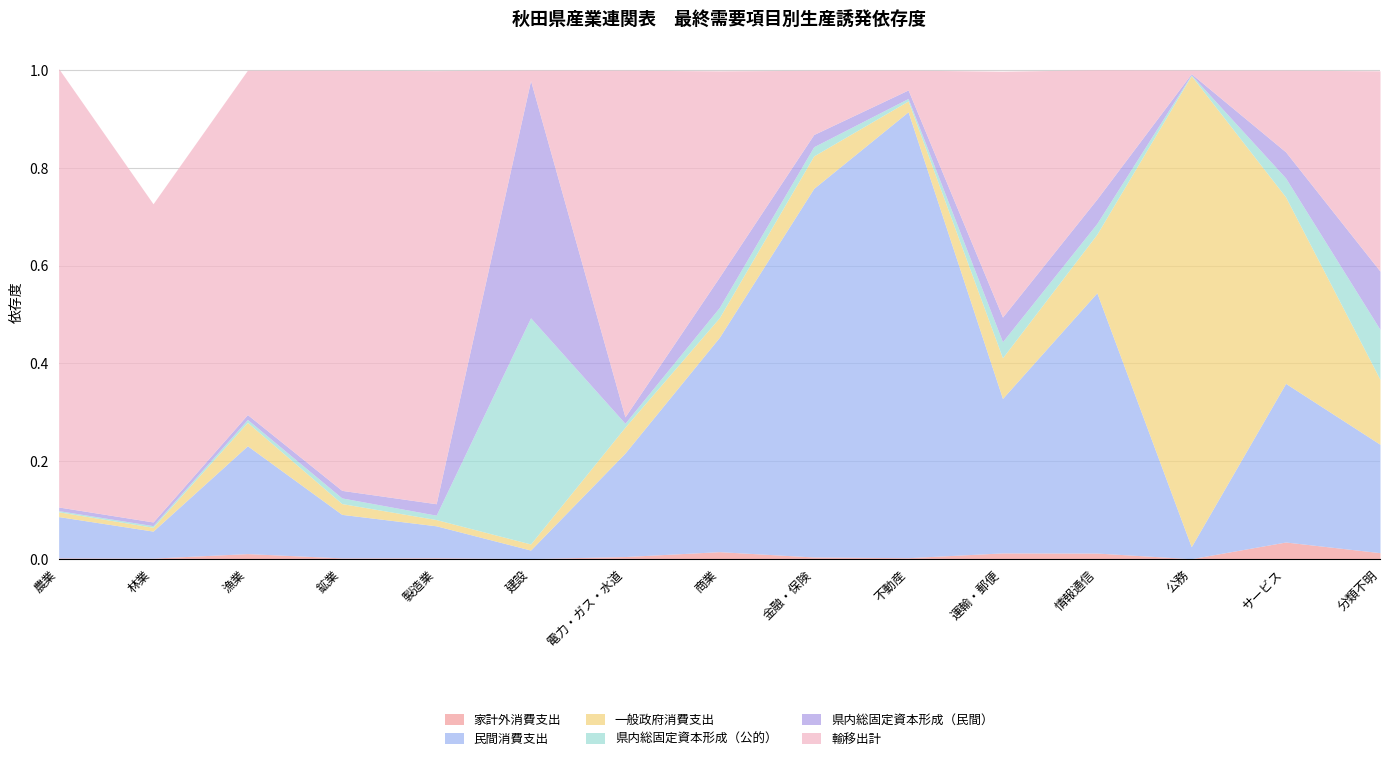

Reading right to left, extract all data points from this chart.

家計外消費支出: 0.0	0.0	0.0	0.0	0.0	0.0	0.0	0.0	0.0	0.0	0.0	0.0	0.0	0.0	0.0
民間消費支出: 0.2	0.3	0.0	0.5	0.3	0.9	0.8	0.4	0.2	0.0	0.1	0.1	0.2	0.1	0.1
一般政府消費支出: 0.1	0.4	1.0	0.1	0.1	0.0	0.1	0.0	0.1	0.0	0.0	0.0	0.0	0.0	0.0
県内総固定資本形成（公的）: 0.1	0.0	0.0	0.0	0.0	0.0	0.0	0.0	0.0	0.5	0.0	0.0	0.0	0.0	0.0
県内総固定資本形成（民間）: 0.1	0.1	0.0	0.0	0.1	0.0	0.0	0.1	0.0	0.5	0.0	0.0	0.0	0.0	0.0
輸移出計: 0.4	0.2	0.0	0.3	0.5	0.0	0.1	0.4	0.7	0.0	0.9	0.9	0.7	0.7	0.9